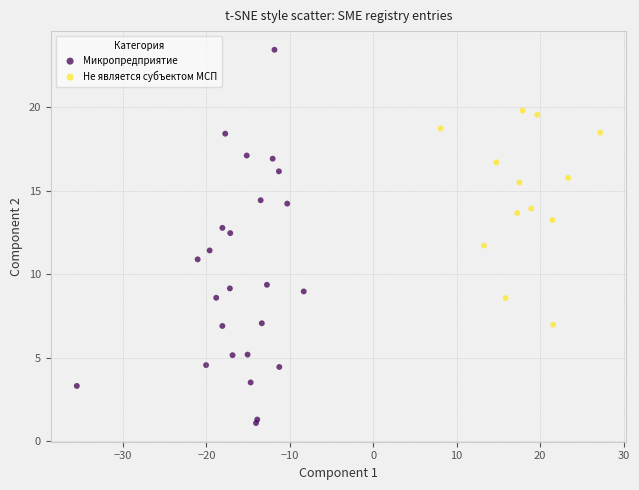

Which series reaches the minimum Y coordinate?

Микропредприятие